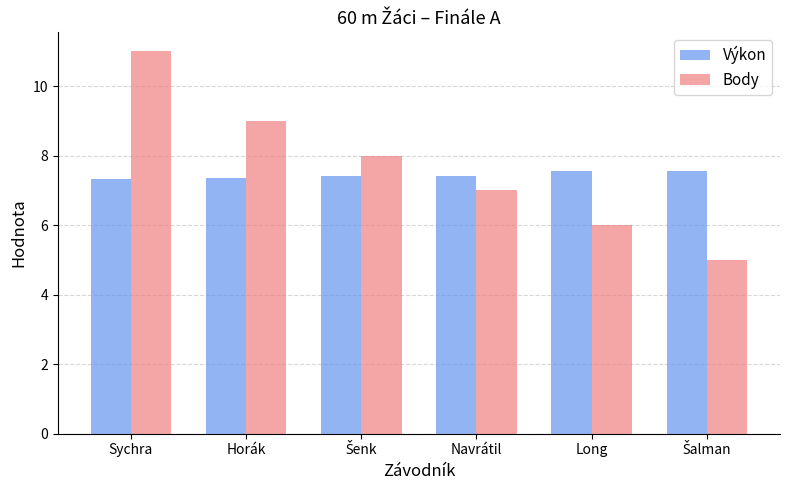

Which series has the largest total across all categories?

Body